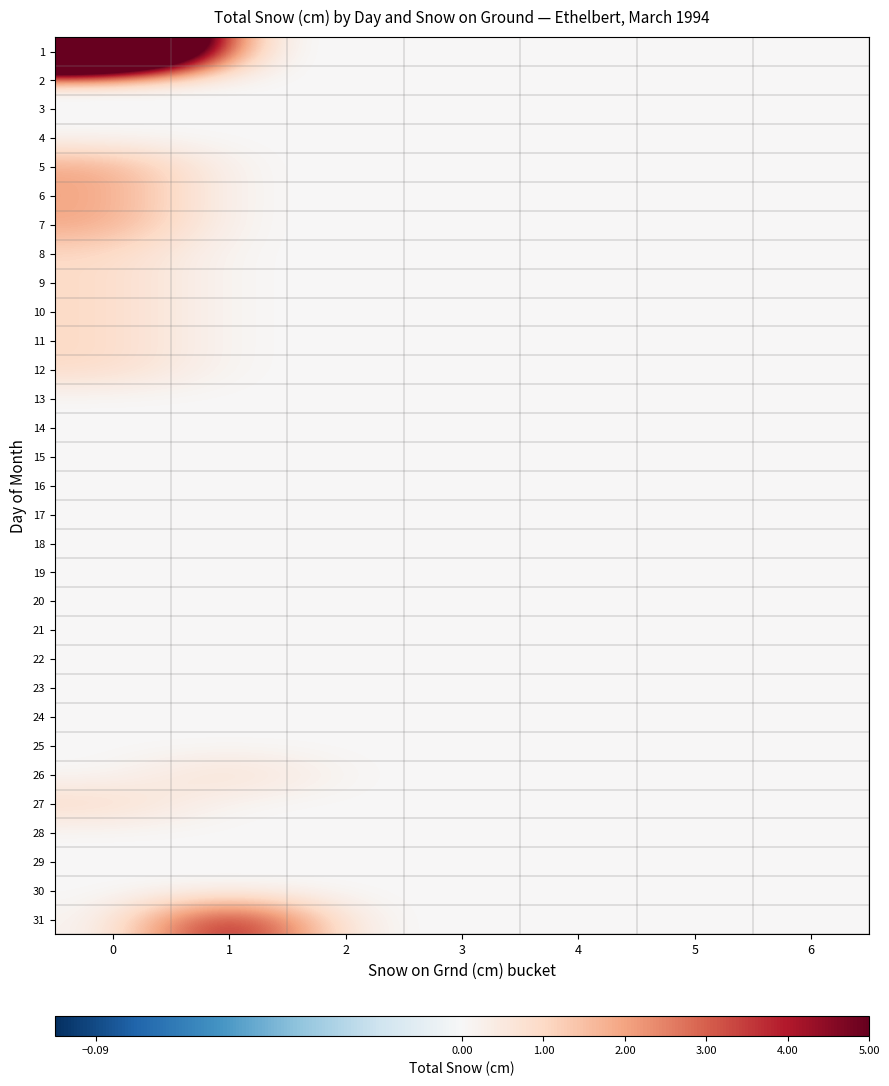

Reading left to right, what are all the values shown in this chart?

1: 0=20	1=0	2=0	3=0	4=0	5=0	6=0
2: 0=0	1=0	2=0	3=0	4=0	5=0	6=0
3: 0=0	1=0	2=0	3=0	4=0	5=0	6=0
4: 0=0	1=0	2=0	3=0	4=0	5=0	6=0
5: 0=2	1=0	2=0	3=0	4=0	5=0	6=0
6: 0=2	1=0	2=0	3=0	4=0	5=0	6=0
7: 0=2	1=0	2=0	3=0	4=0	5=0	6=0
8: 0=1	1=0	2=0	3=0	4=0	5=0	6=0
9: 0=1	1=0	2=0	3=0	4=0	5=0	6=0
10: 0=1	1=0	2=0	3=0	4=0	5=0	6=0
11: 0=1	1=0	2=0	3=0	4=0	5=0	6=0
12: 0=1	1=0	2=0	3=0	4=0	5=0	6=0
13: 0=0	1=0	2=0	3=0	4=0	5=0	6=0
14: 0=0	1=0	2=0	3=0	4=0	5=0	6=0
15: 0=0	1=0	2=0	3=0	4=0	5=0	6=0
16: 0=0	1=0	2=0	3=0	4=0	5=0	6=0
17: 0=0	1=0	2=0	3=0	4=0	5=0	6=0
18: 0=0	1=0	2=0	3=0	4=0	5=0	6=0
19: 0=0	1=0	2=0	3=0	4=0	5=0	6=0
20: 0=0	1=0	2=0	3=0	4=0	5=0	6=0
21: 0=0	1=0	2=0	3=0	4=0	5=0	6=0
22: 0=0	1=0	2=0	3=0	4=0	5=0	6=0
23: 0=0	1=0	2=0	3=0	4=0	5=0	6=0
24: 0=0	1=0	2=0	3=0	4=0	5=0	6=0
25: 0=0	1=0	2=0	3=0	4=0	5=0	6=0
26: 0=0	1=1	2=0	3=0	4=0	5=0	6=0
27: 0=1	1=0	2=0	3=0	4=0	5=0	6=0
28: 0=0	1=0	2=0	3=0	4=0	5=0	6=0
29: 0=0	1=0	2=0	3=0	4=0	5=0	6=0
30: 0=0	1=0	2=0	3=0	4=0	5=0	6=0
31: 0=0	1=5	2=0	3=0	4=0	5=0	6=0